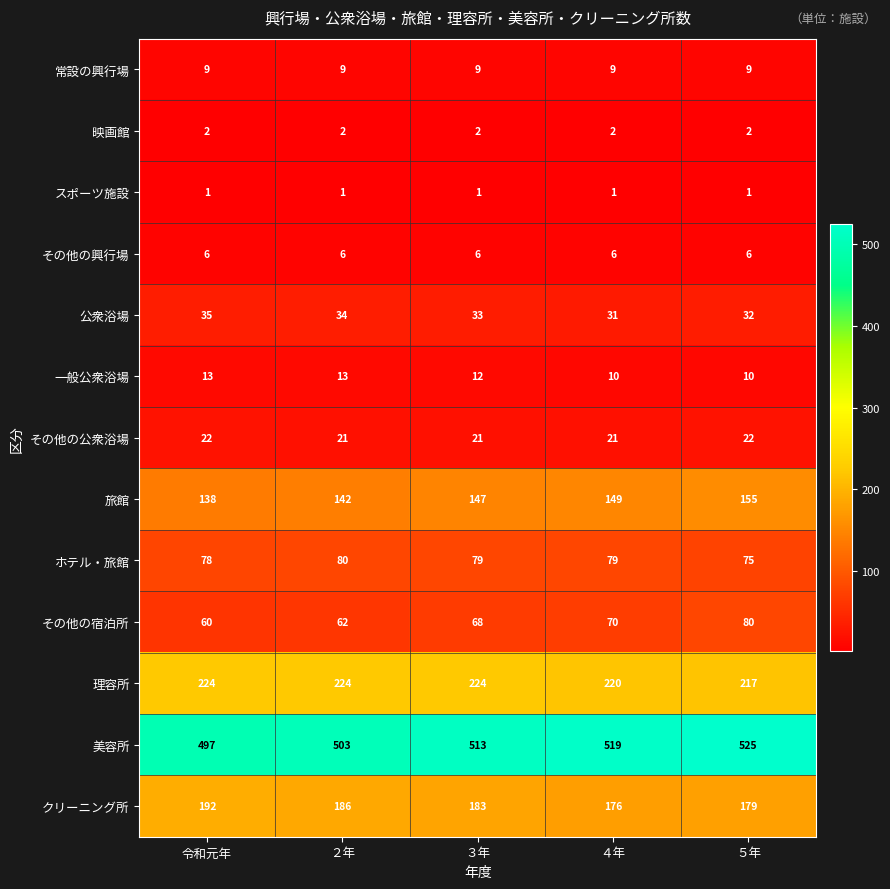

What is the difference between the highest and lowest values at ５年?

524